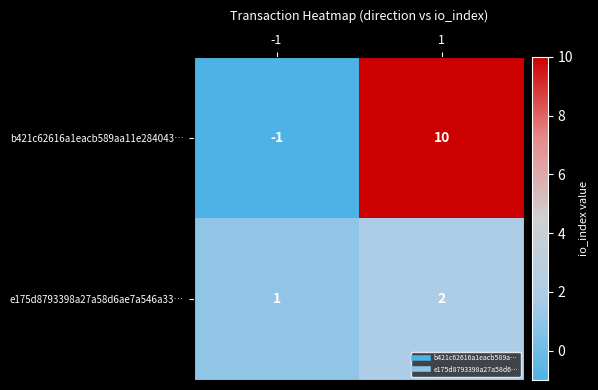

What is the sum of the b421c62616a1eacb589aa11e284043… values at -1 and 1?

9